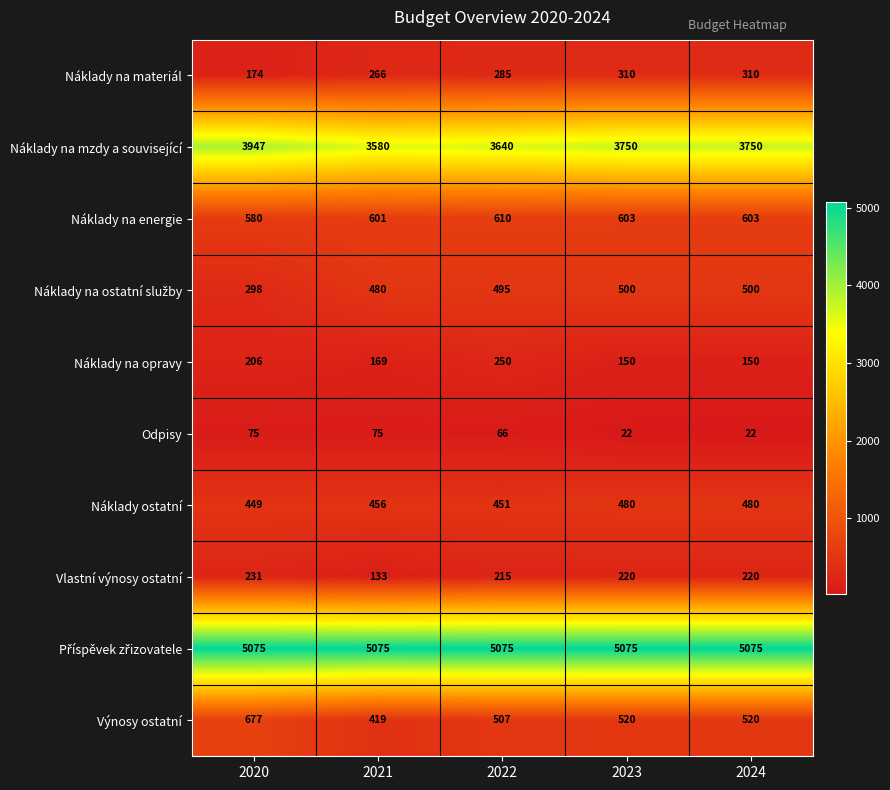

What is the difference between the maximum and second lowest values in the Výnosy ostatní series?

170